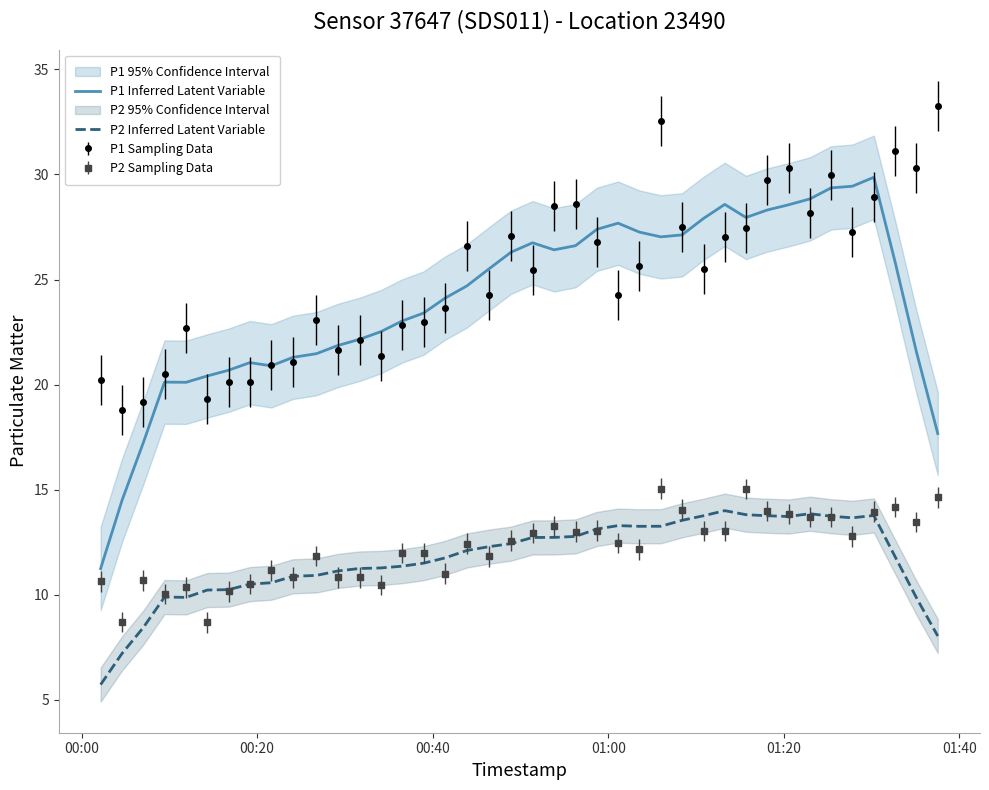

What is the difference between the maximum and second lowest values in the P1 Inferred Latent Variable series?

15.4